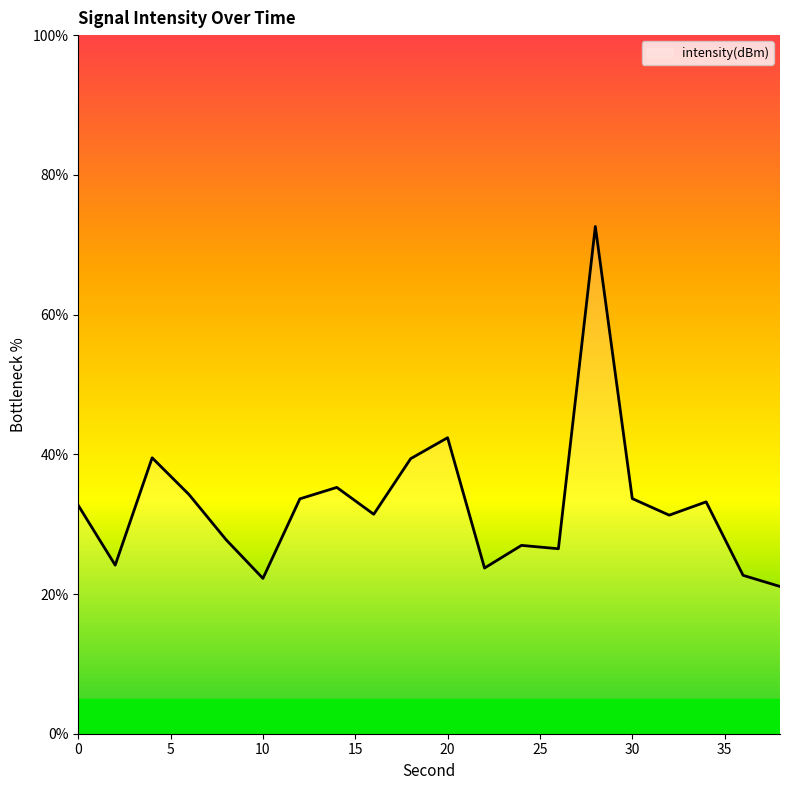

What is the difference between the maximum and minimum values?

51.5